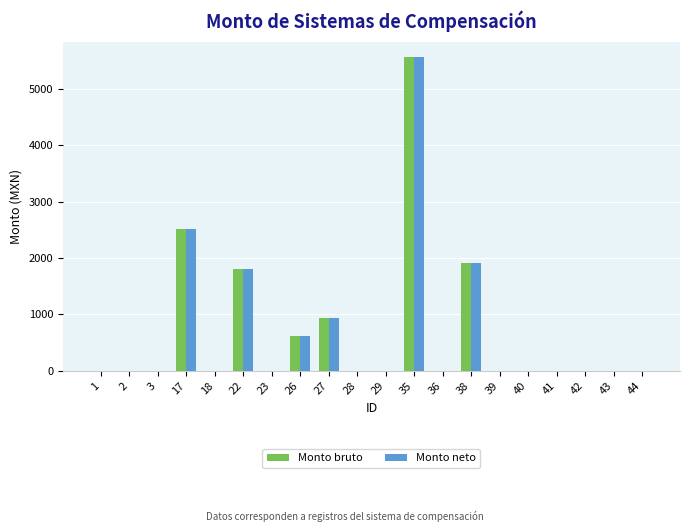

Is the value of Monto bruto at 39 greater than the value of Monto neto at 26?

No